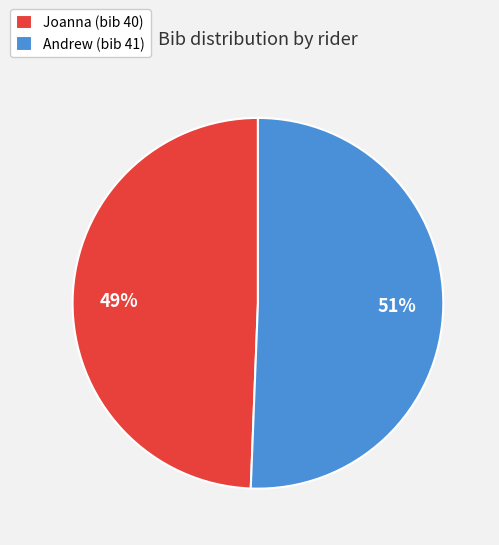

To the nearest percent, what percentage of the pie is Andrew?

51%